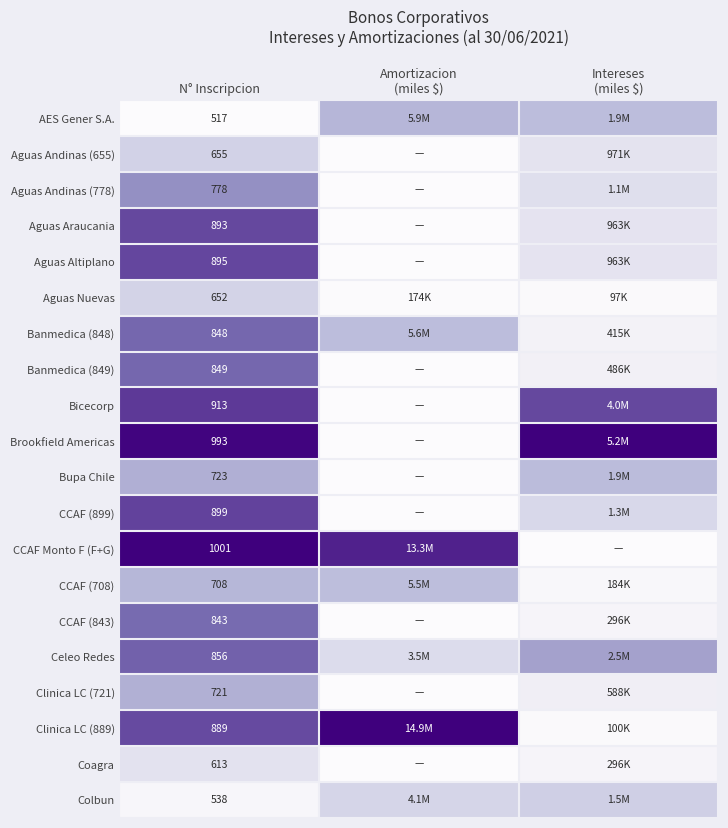

Which category has the lowest value in the Bicecorp series?

Amortizacion (miles $)